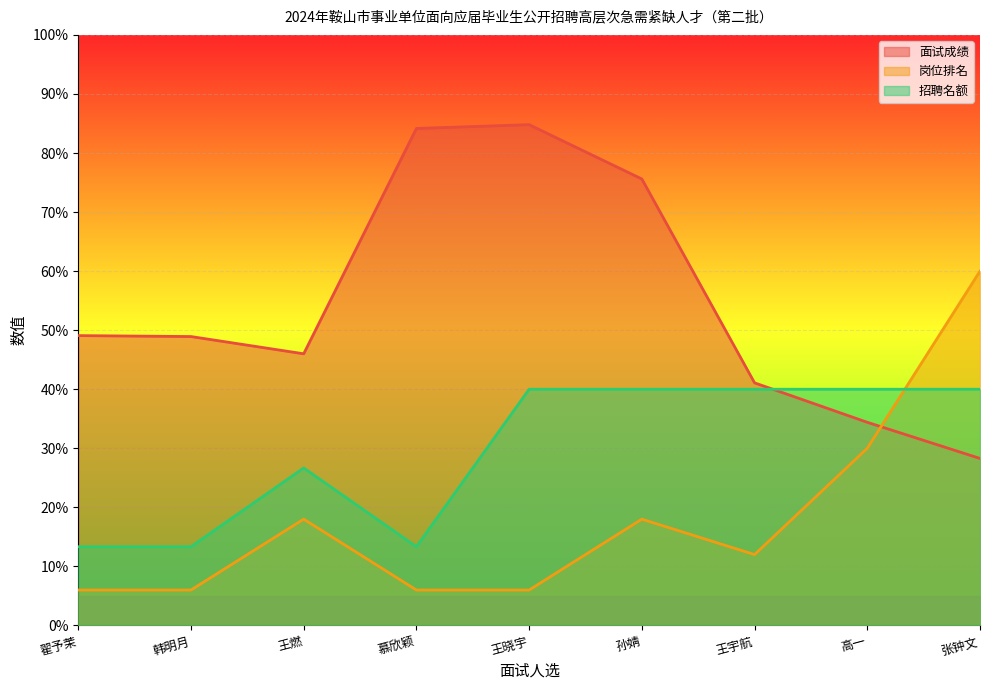

Which series ends up on top after the final intersection of 招聘名额 and 岗位排名?

岗位排名